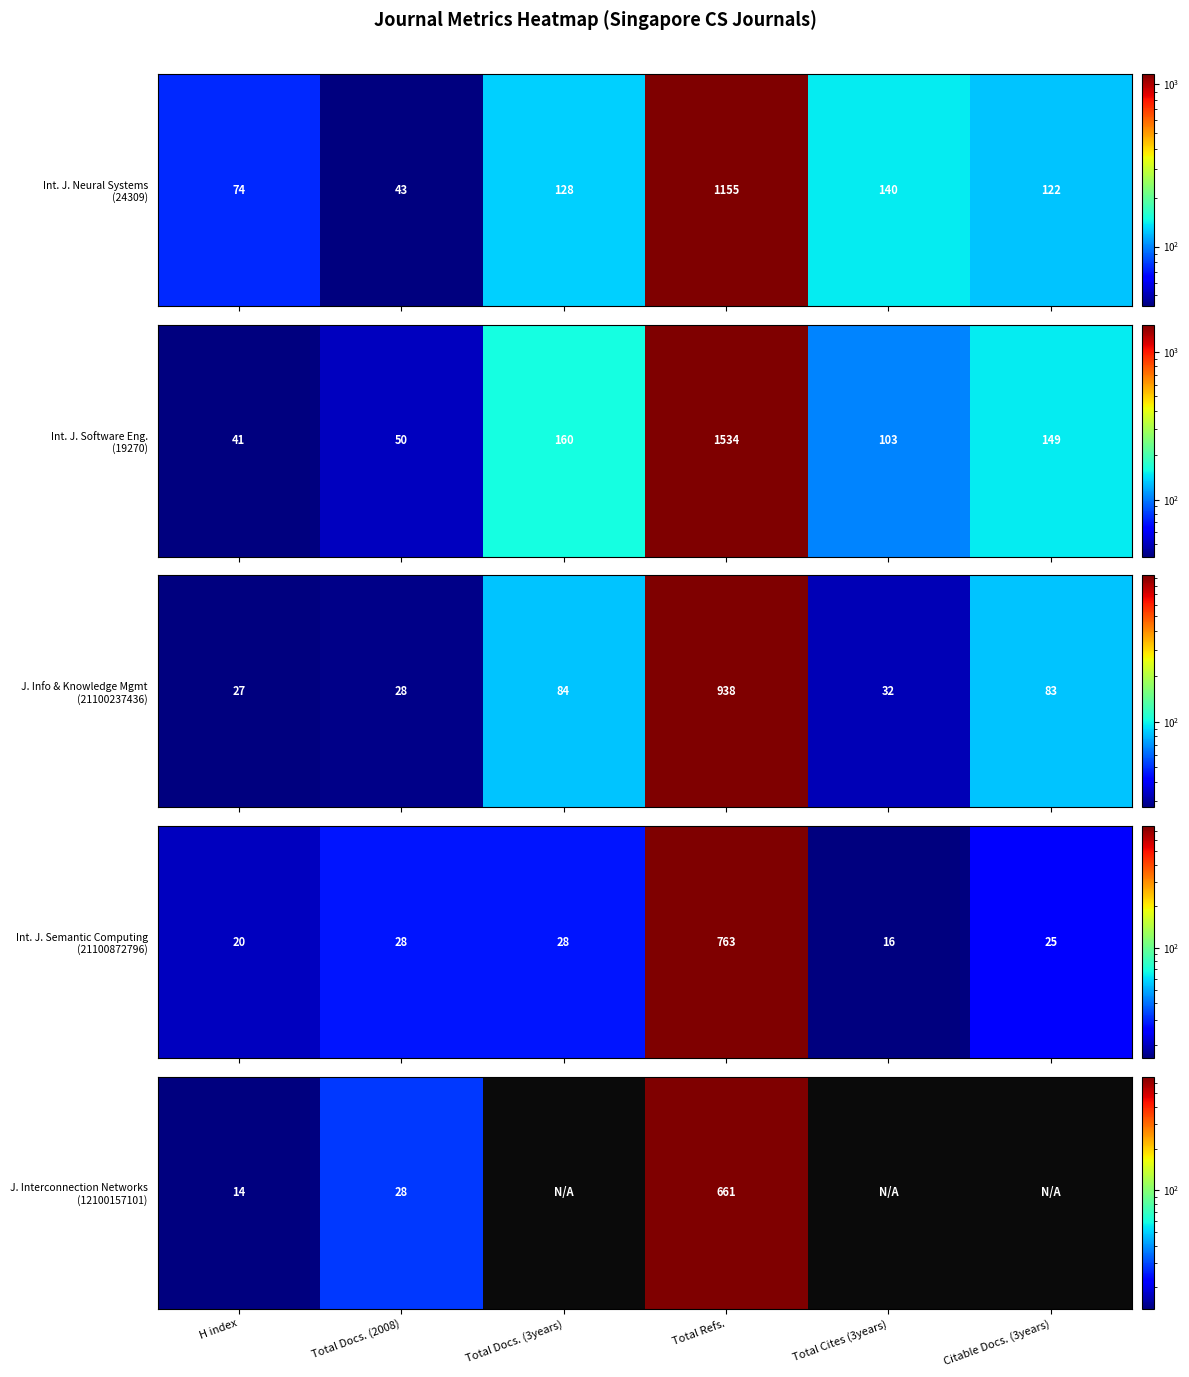

At which label is the value closest to 337?

Total Docs. (2008)